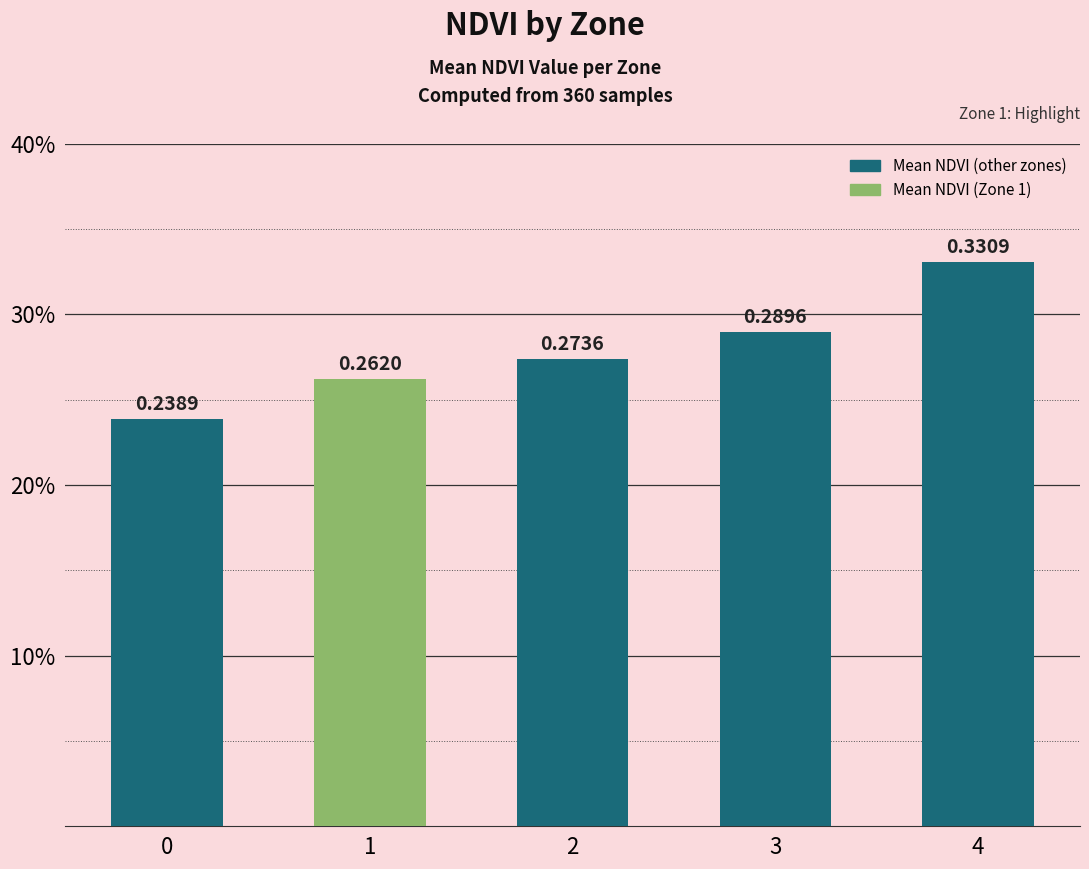

Rank the categories by value from highest to lowest.

4, 3, 2, 1, 0